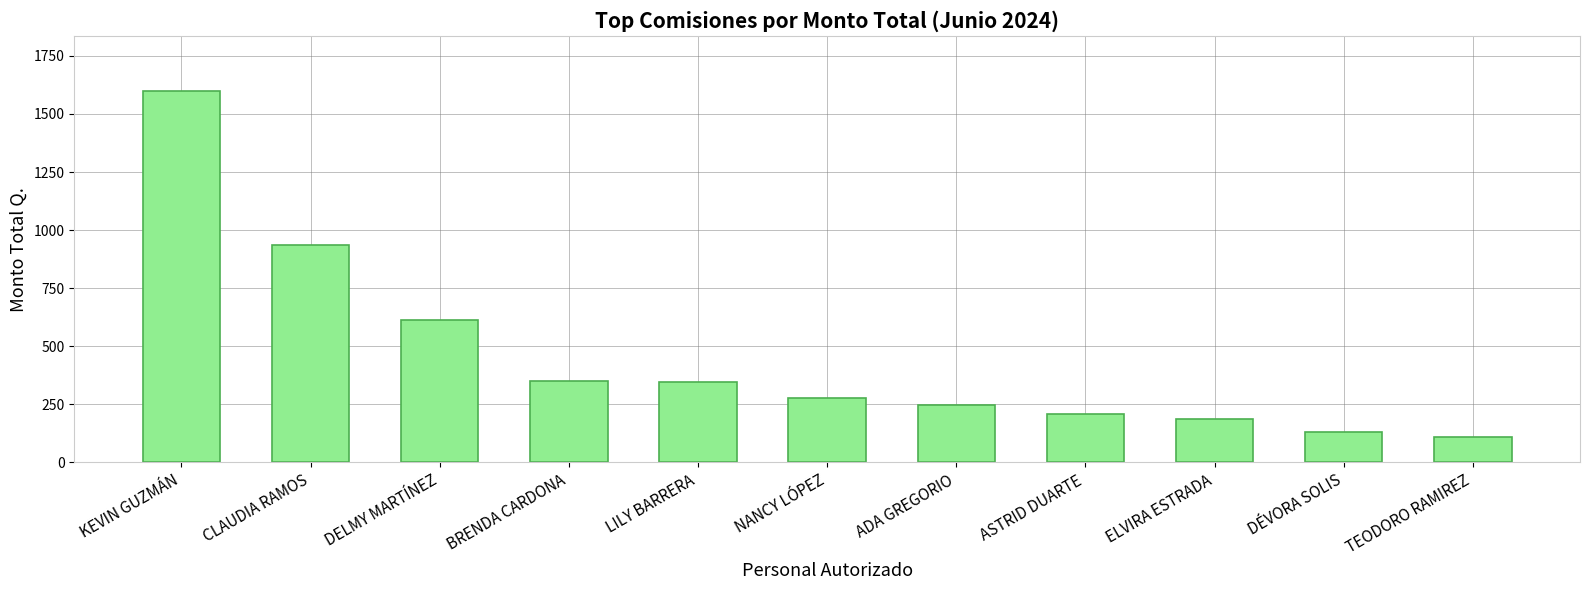

Approximately how many times larger is the value at BRENDA CARDONA compared to TEODORO RAMIREZ?

3.2